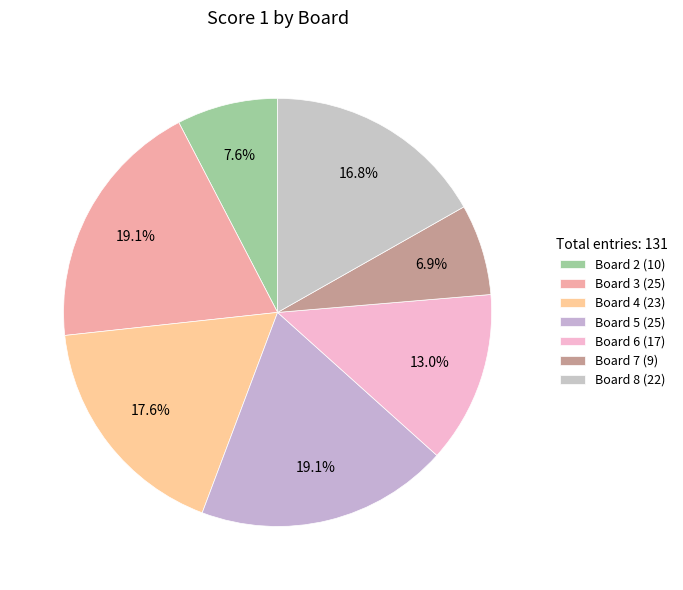

How many slices are in this pie chart?

7